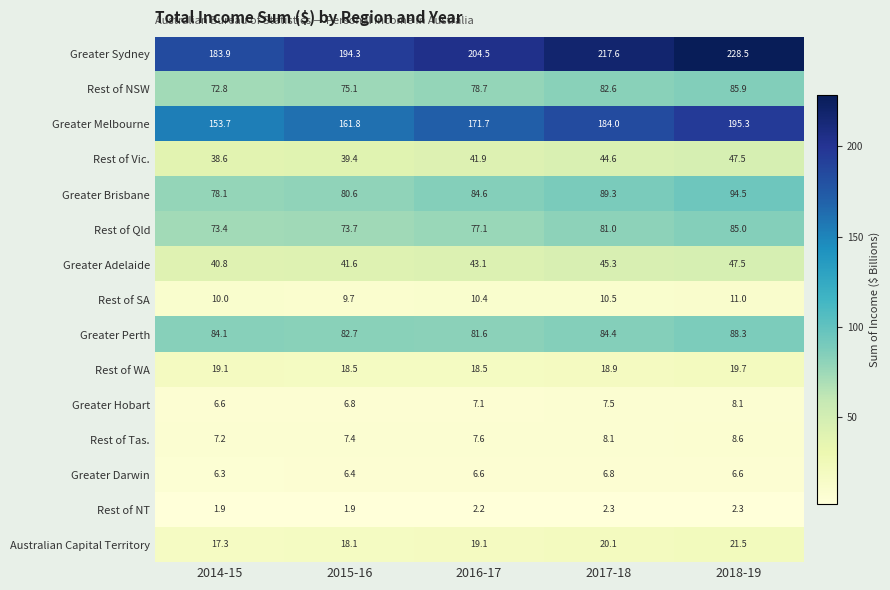

Which series changed the most between 2014-15 and 2015-16?

Greater Sydney